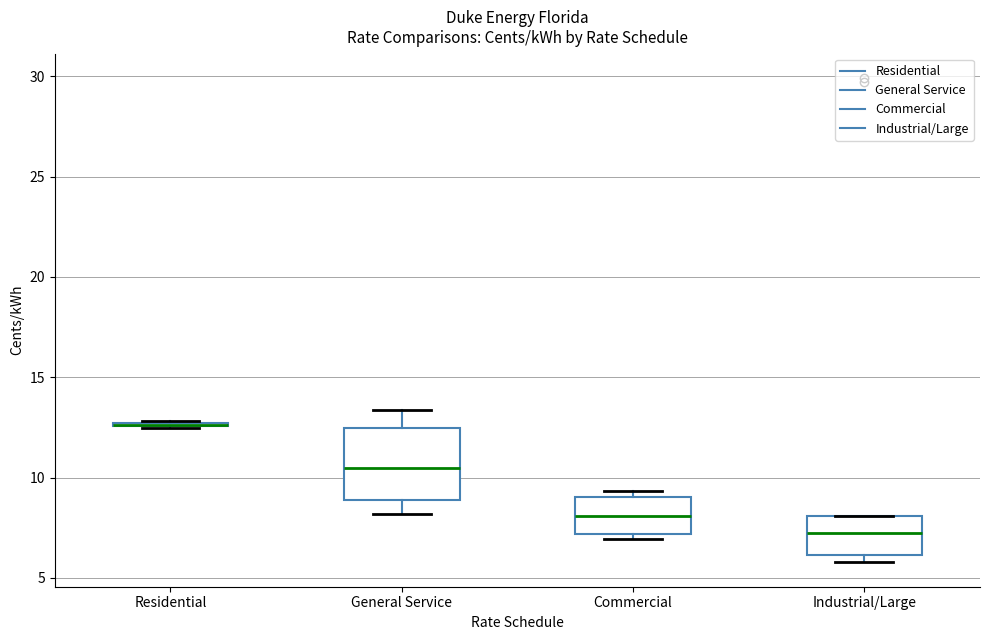

Comparing the boxes themselves (not the whiskers), which one is the tallest?

General Service